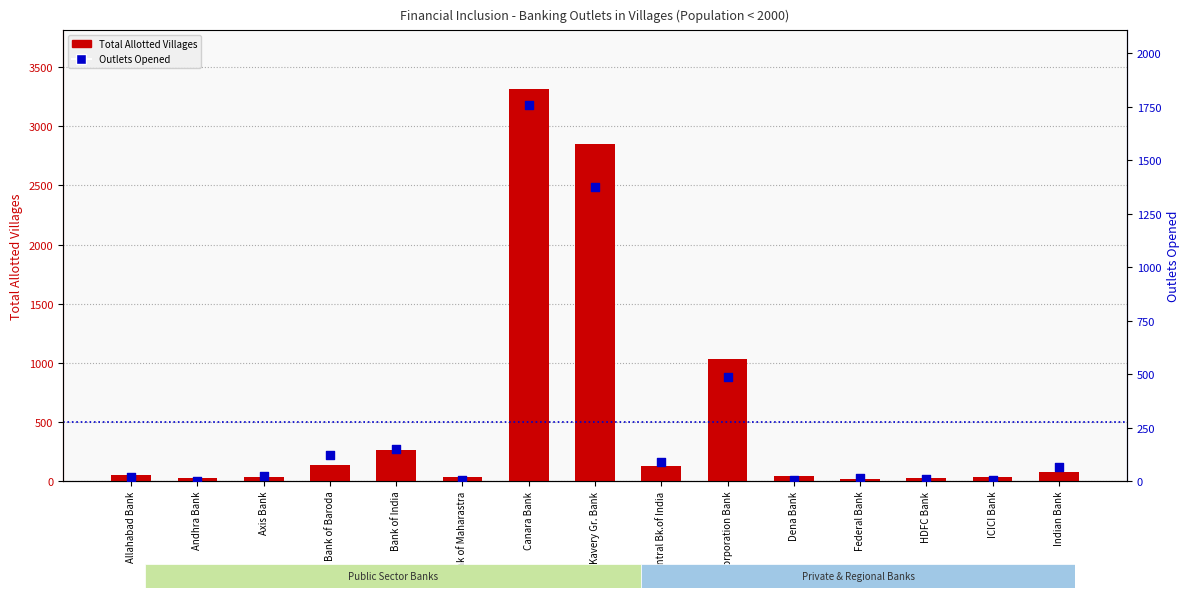

What are all the series names shown in the legend?

Total Allotted Villages, Outlets Opened